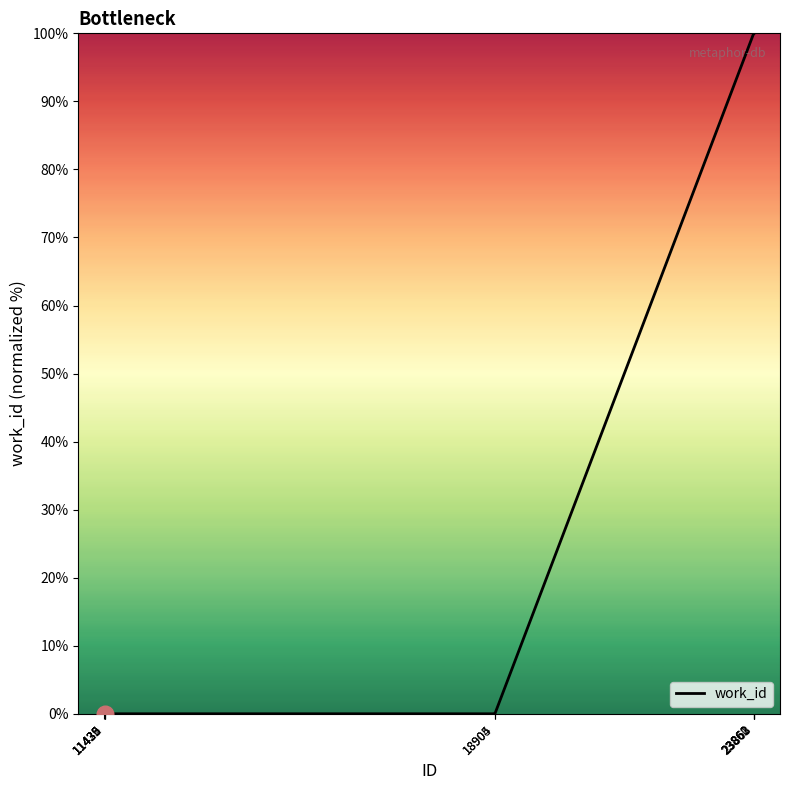

What is the difference between the maximum and minimum values?

100